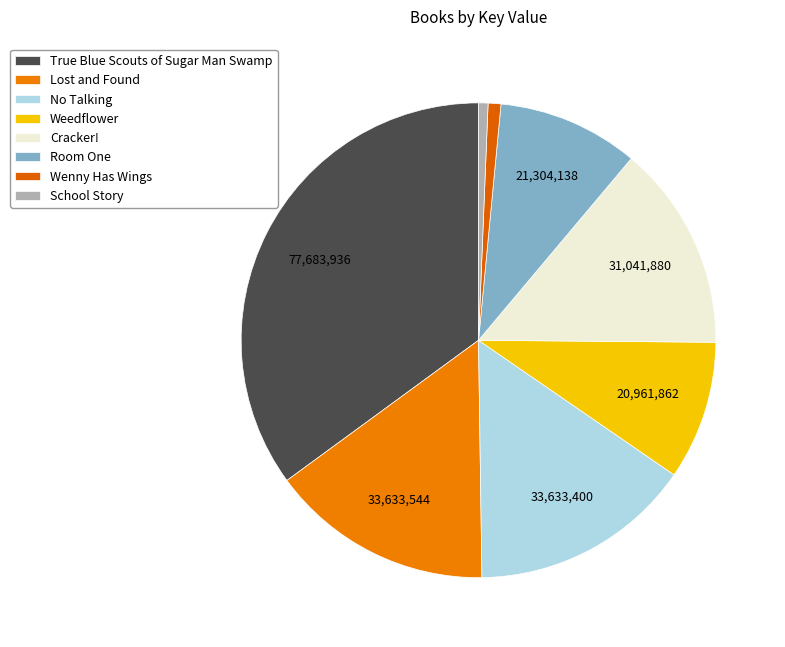

Does True Blue Scouts of Sugar Man Swamp represent more than half of the total?

No